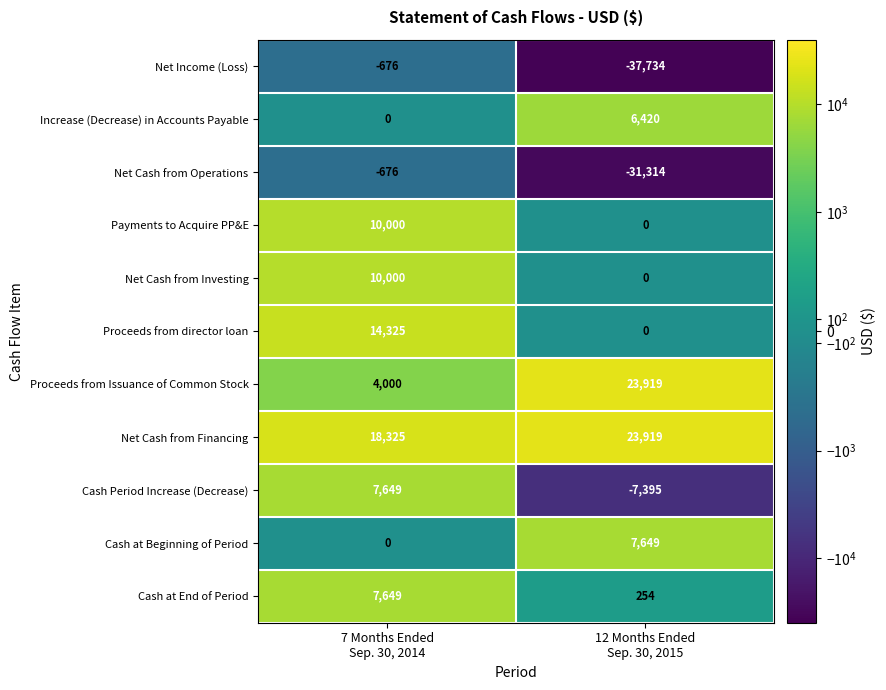

What is the maximum value shown in the chart?

23919